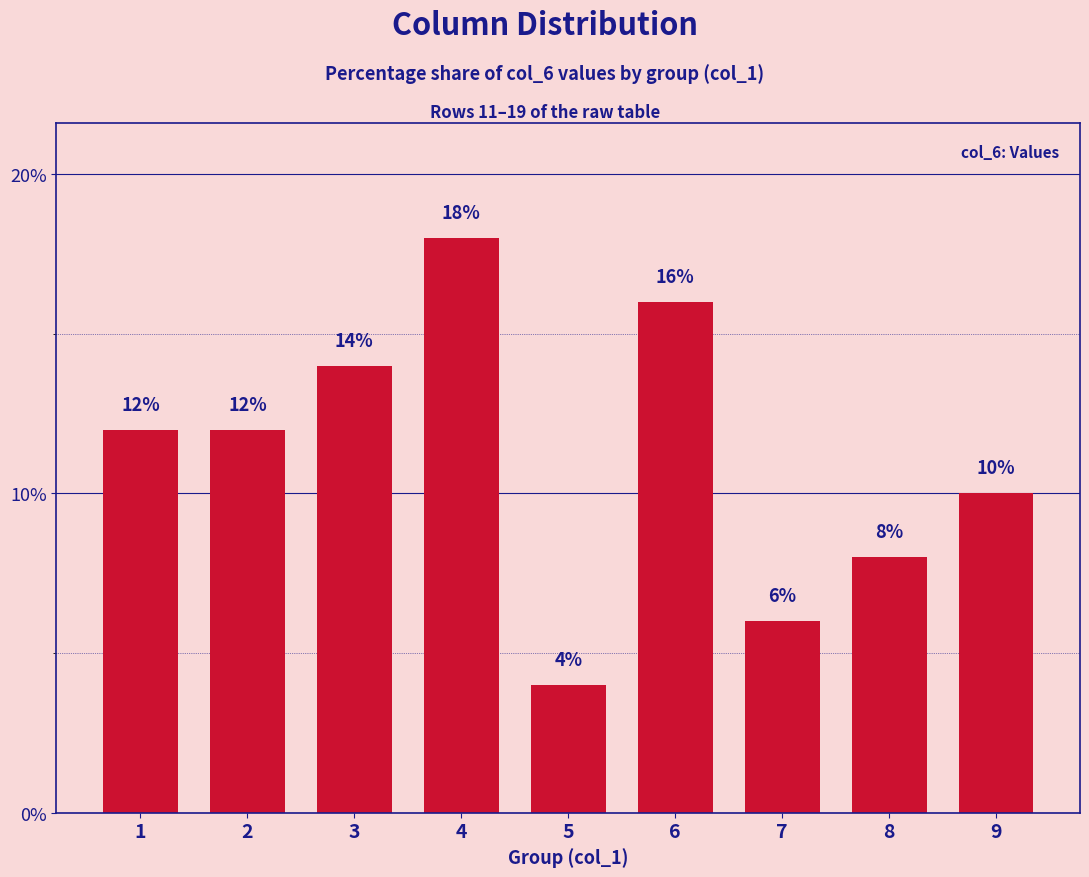

Which label corresponds to the largest value in the chart?

4